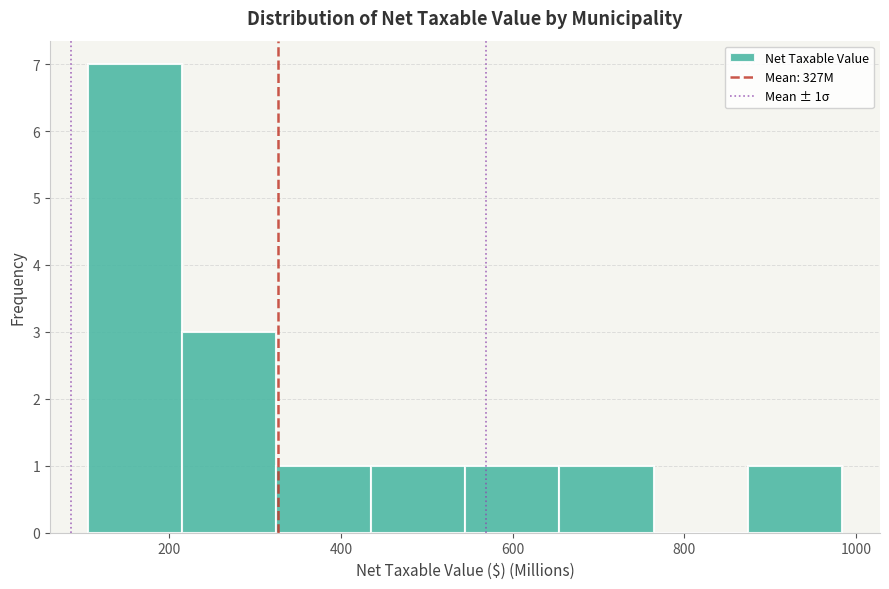

Which range on the x-axis has the tallest bar?

100 to 220